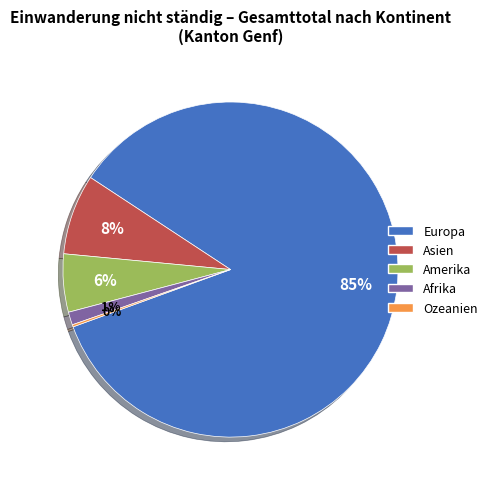

To the nearest percent, what is the combined percentage of Europa and Amerika?

91%